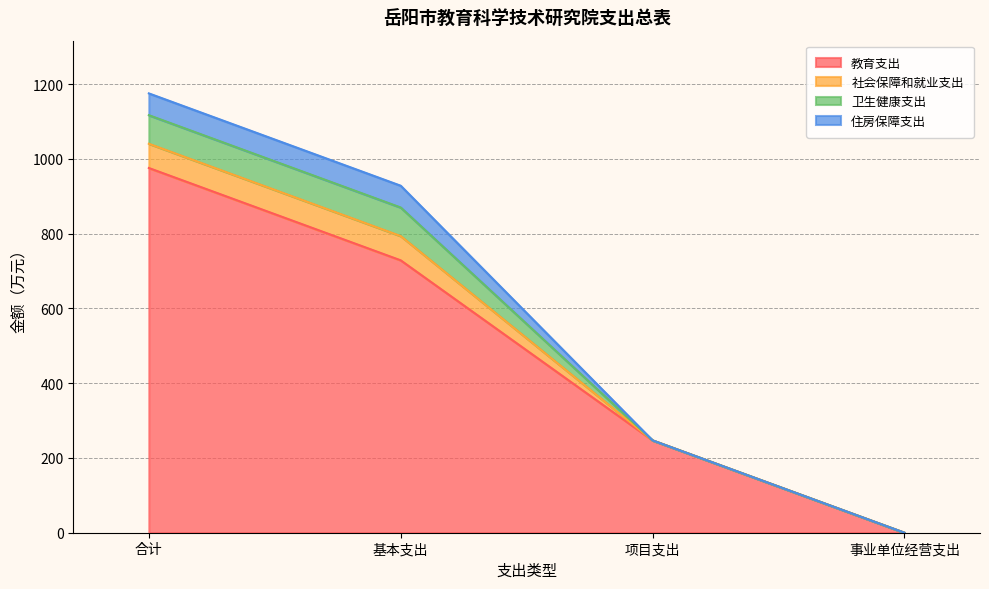

At which category is the sum across all series the highest?

合计